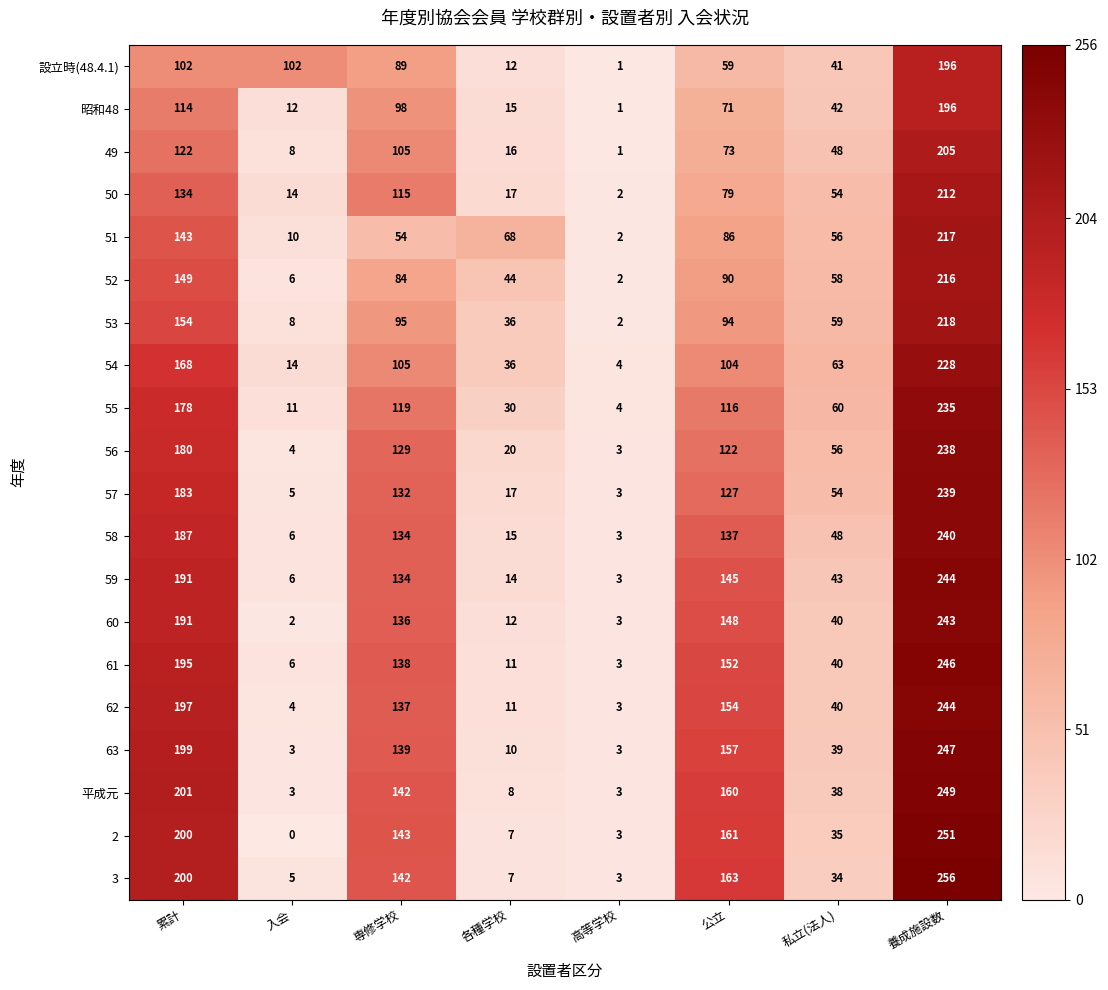

At how many categories does at least one series exceed 19?

7